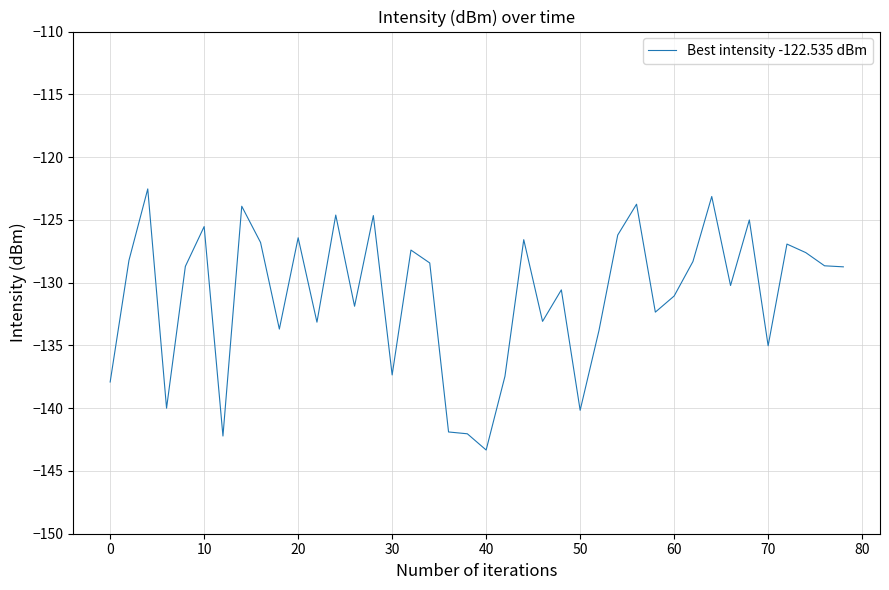

What is the greatest value displayed?

-122.5